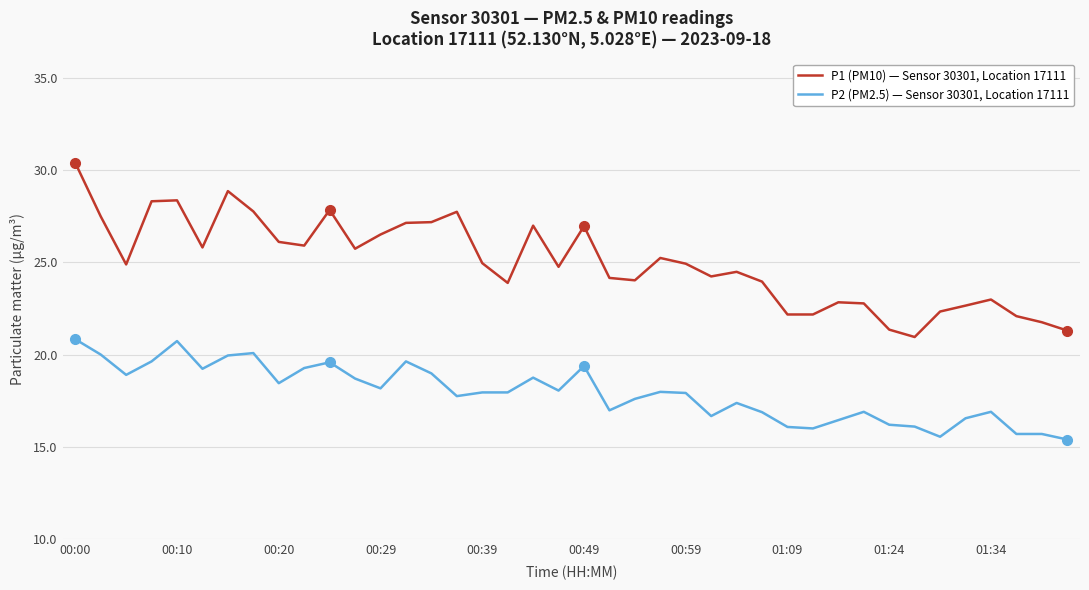

True or false: P2 (PM2.5) — Sensor 30301, Location 17111 and P1 (PM10) — Sensor 30301, Location 17111 cross at least once.

False